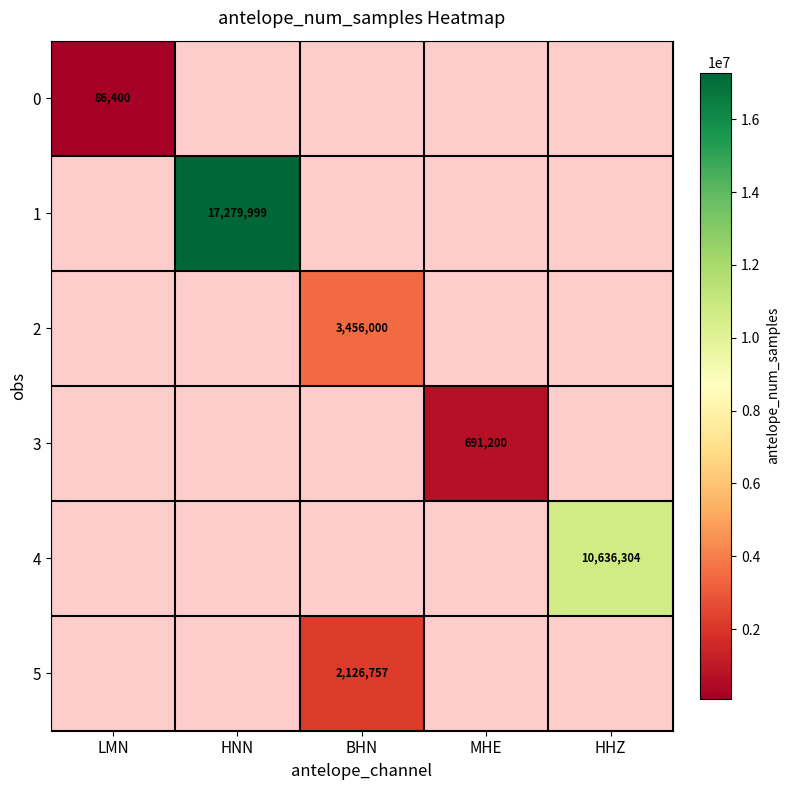

The value of 0 at LMN is 86400. True or false?

True